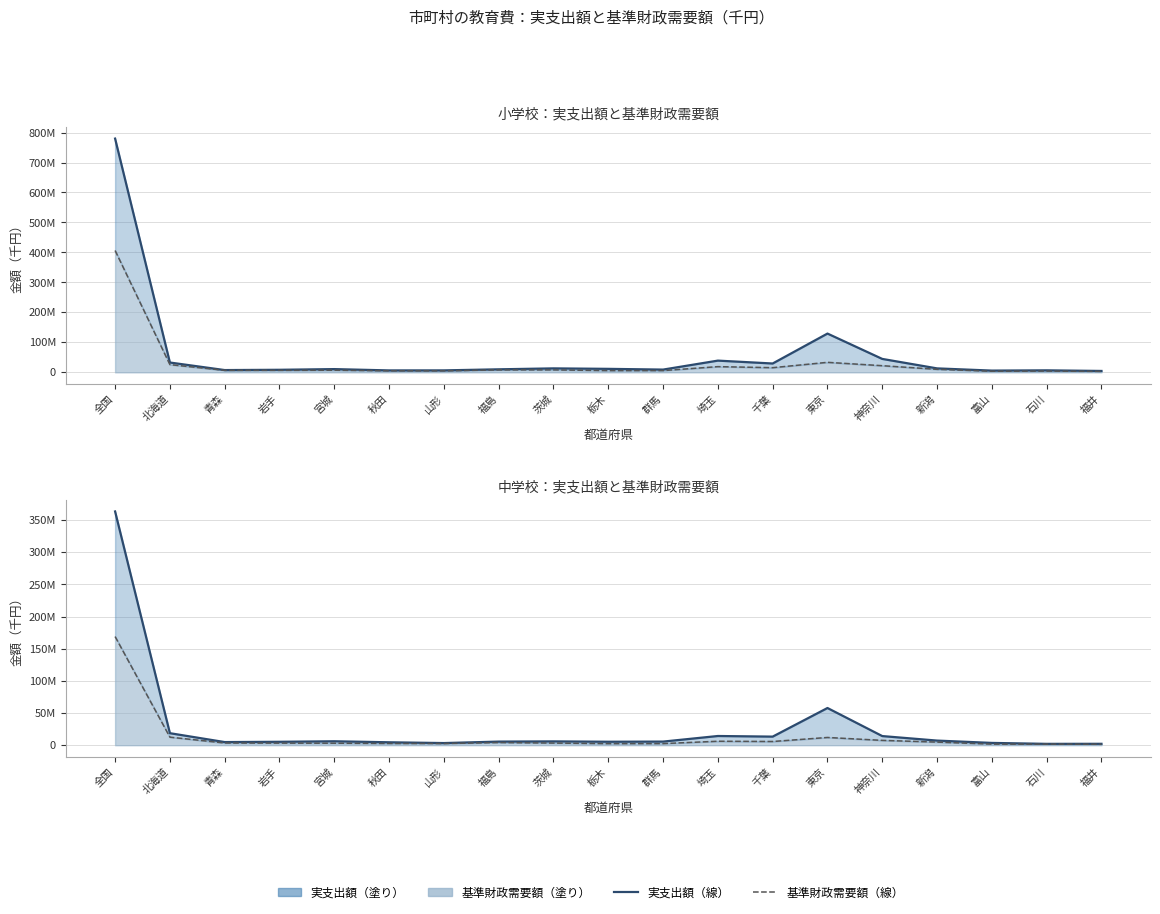

Which series has the largest range (max minus min)?

小学校_実支出額_line